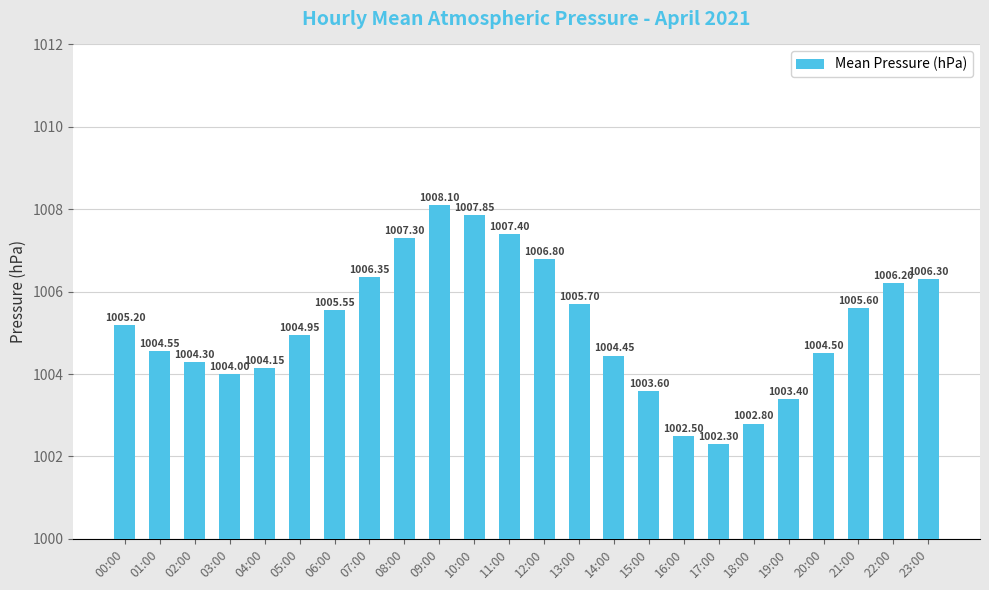

List the labels in order of value, largest first.

09:00, 10:00, 11:00, 08:00, 12:00, 07:00, 23:00, 22:00, 13:00, 21:00, 06:00, 00:00, 05:00, 01:00, 20:00, 14:00, 02:00, 04:00, 03:00, 15:00, 19:00, 18:00, 16:00, 17:00